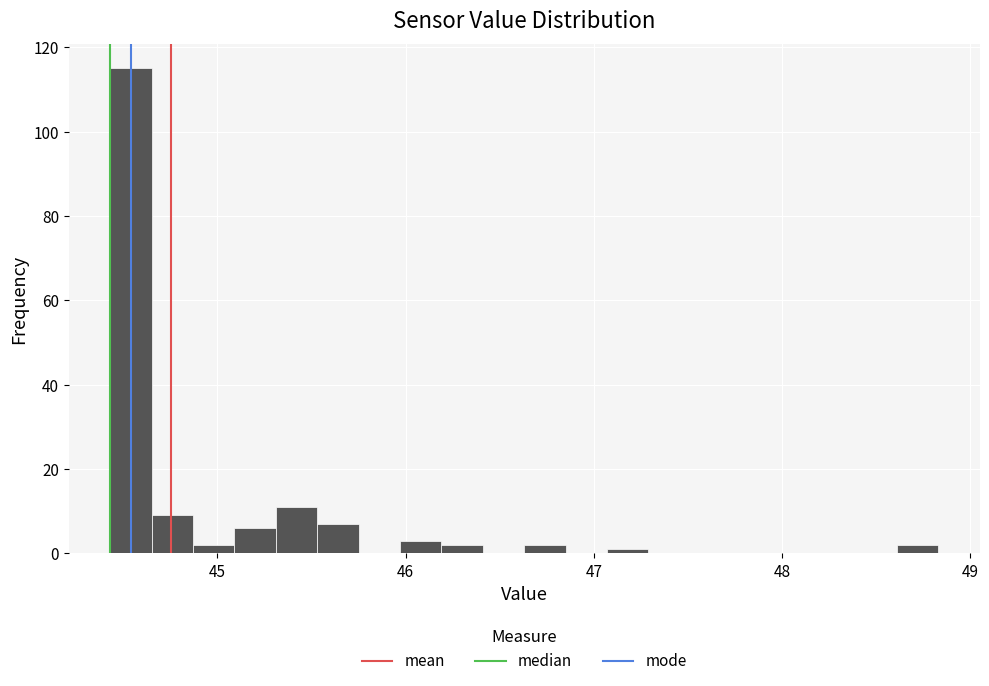

Read against the x-axis, roughly where is the centre of the tallest bar?

44.5